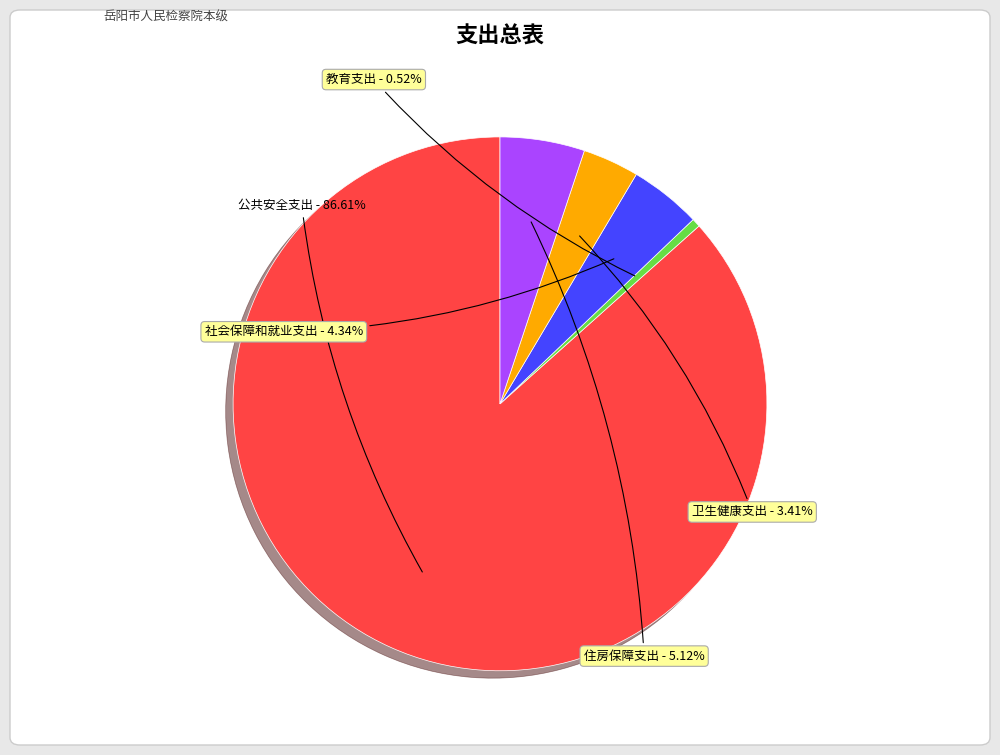

What is the ratio of the value at 教育支出 to the value at 卫生健康支出?

0.2